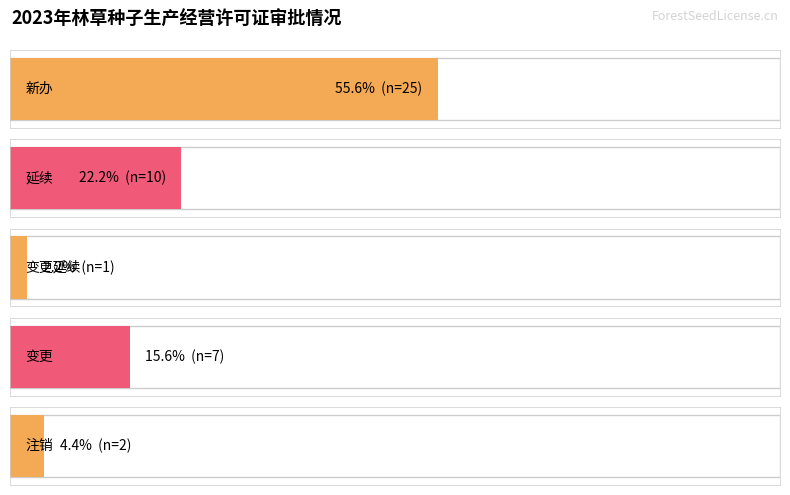

How many data points in 变更 are above 2?

2